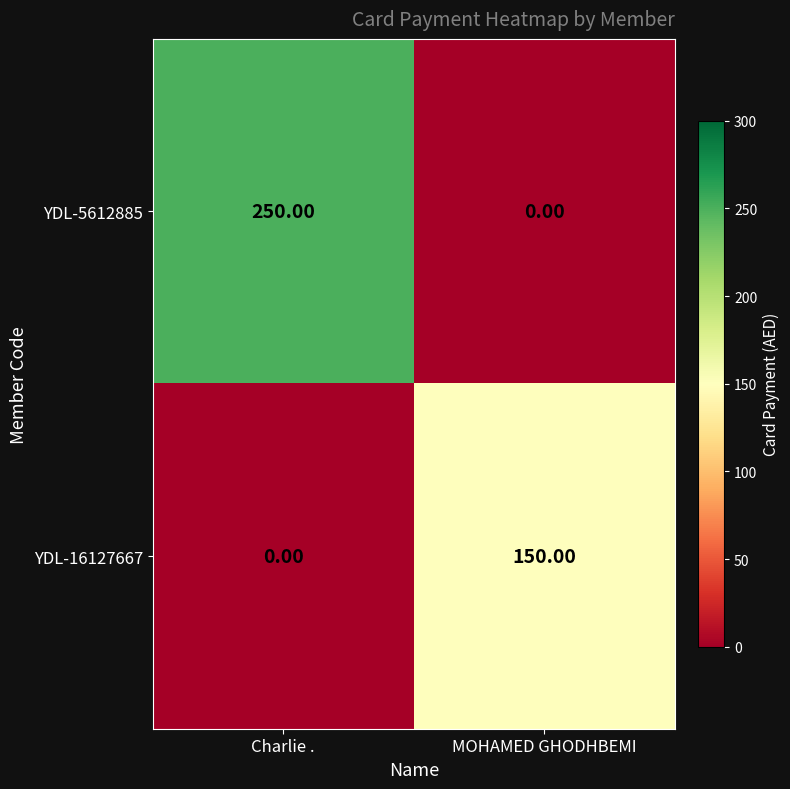

Rank the series by their average value, from lowest to highest.

YDL-16127667, YDL-5612885